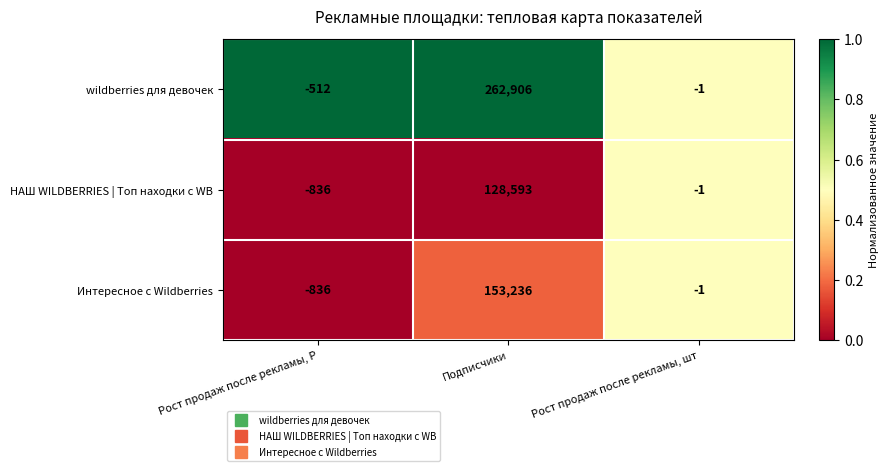

Is the value of НАШ WILDBERRIES | Топ находки с WB at Подписчики greater than the value of Интересное с Wildberries at Рост продаж после рекламы, шт?

Yes